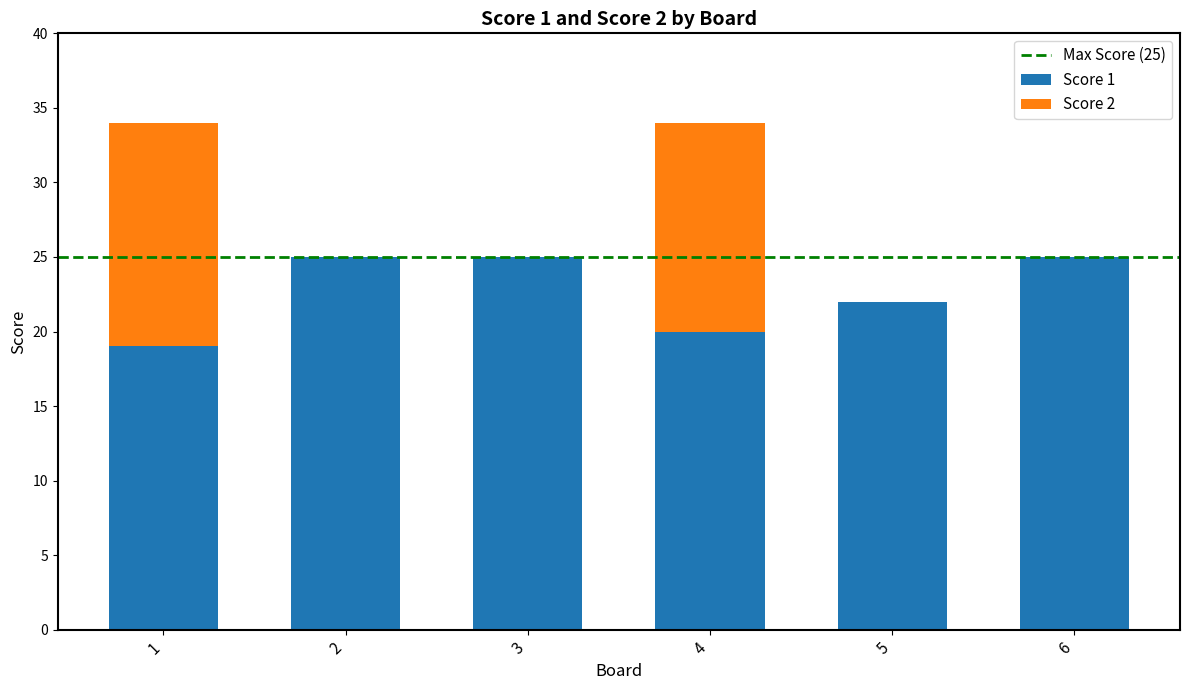

What is the sum of the Score 1 values at 6 and 4?

45